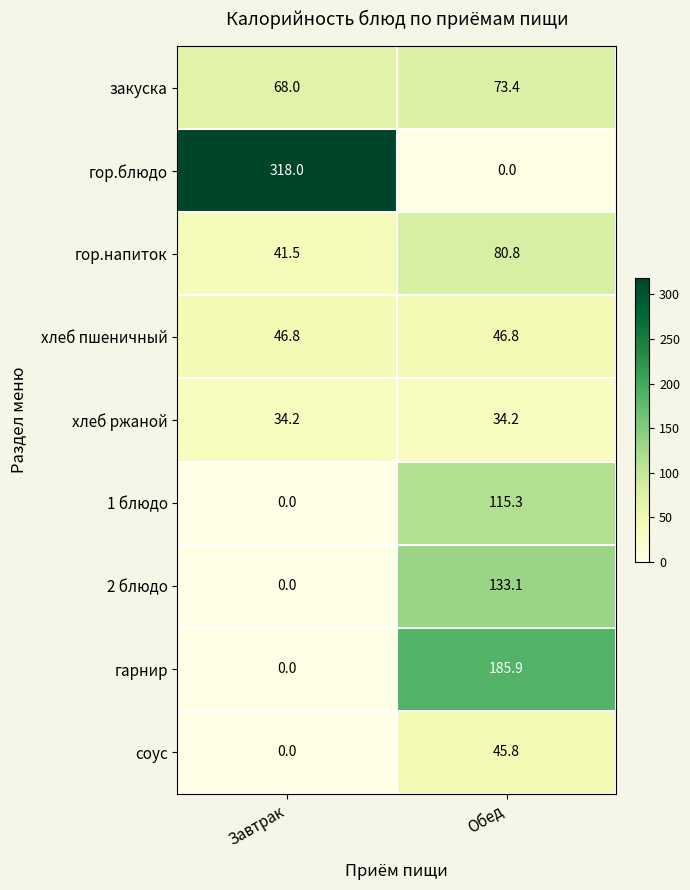

Reading left to right, what are all the values shown in this chart?

закуска: 68.0	73.4
гор.блюдо: 318.0	0.0
гор.напиток: 41.5	80.8
хлеб пшеничный: 46.8	46.8
хлеб ржаной: 34.2	34.2
1 блюдо: 0.0	115.3
2 блюдо: 0.0	133.1
гарнир: 0.0	185.9
соус: 0.0	45.8